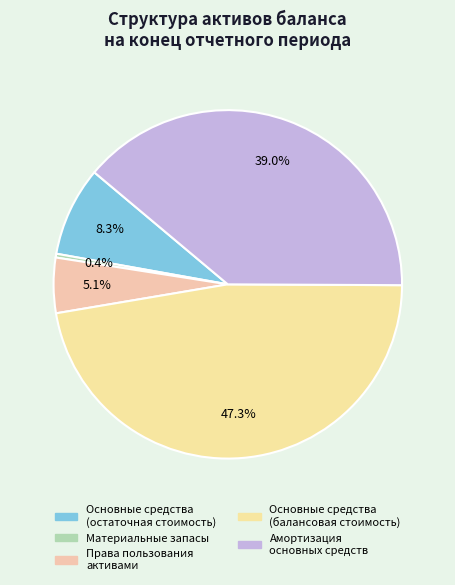

Count the number of slices in the pie.

5